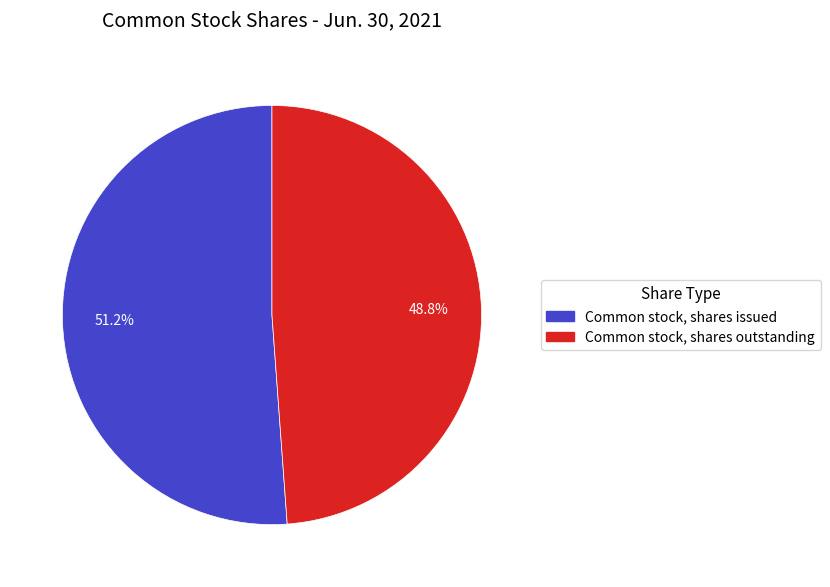

Count the number of slices in the pie.

2